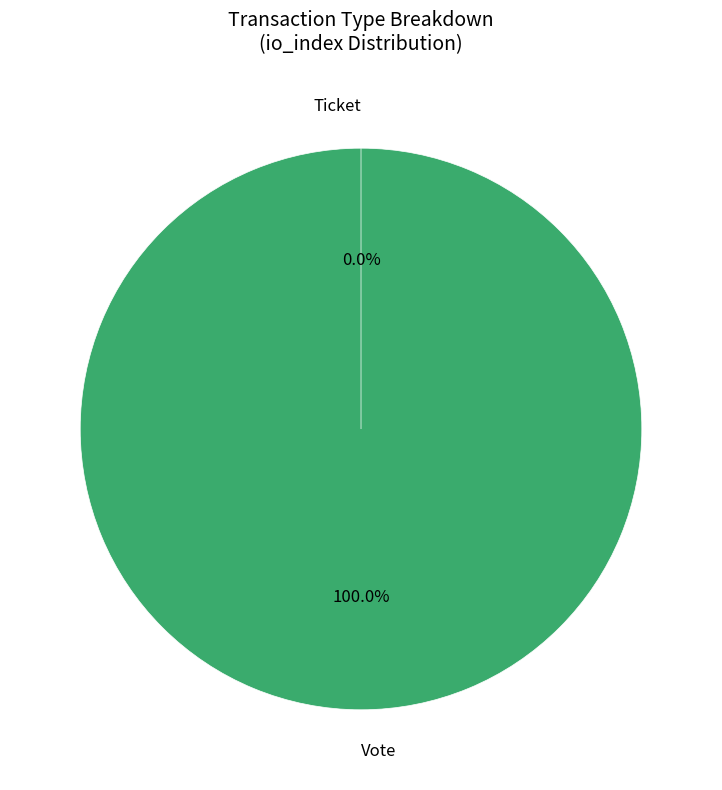

Does any single category account for the majority?

Yes